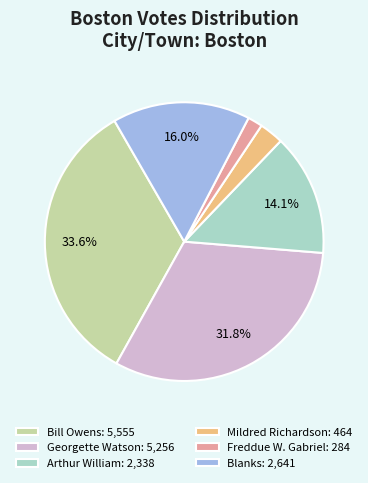

Between Georgette Watson: 5,256 and Arthur William: 2,338, which is larger?

Georgette Watson: 5,256